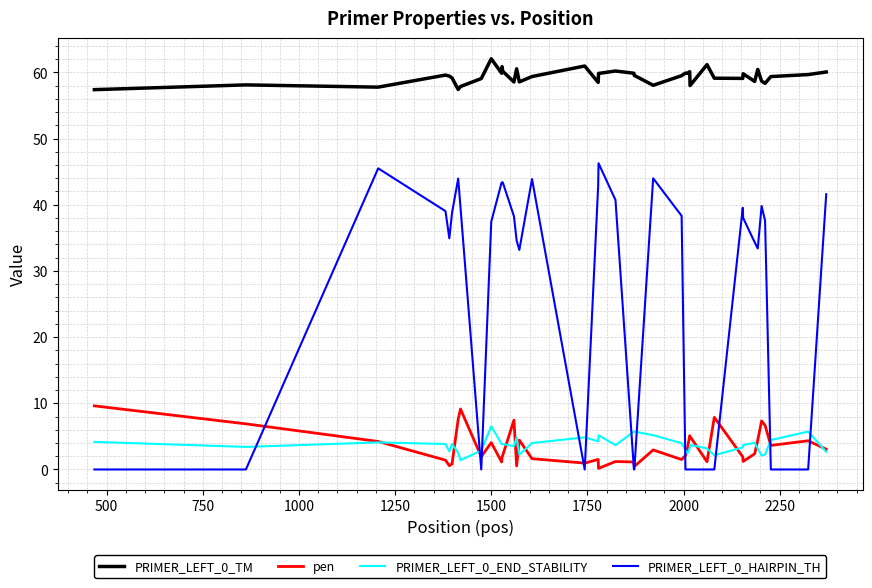

Which series has the largest range (max minus min)?

PRIMER_LEFT_0_HAIRPIN_TH